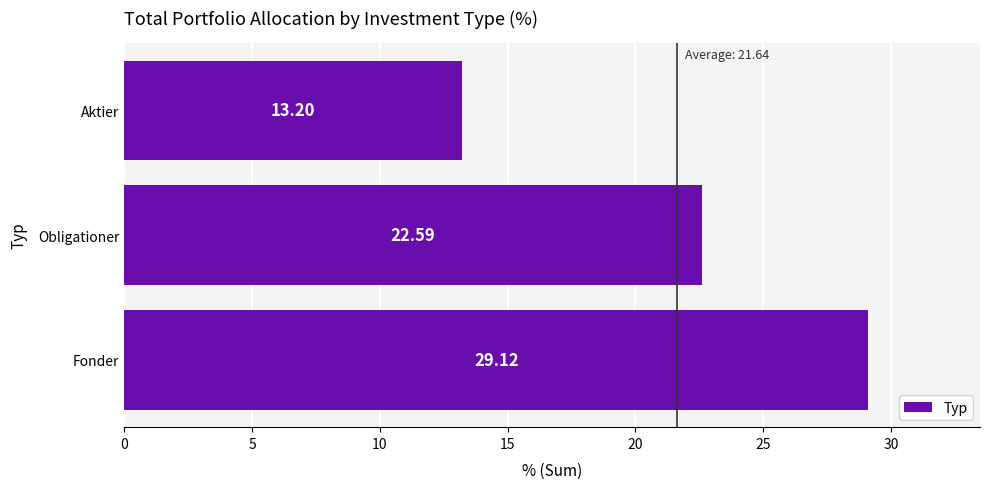

What is the minimum value shown in the chart?

13.2